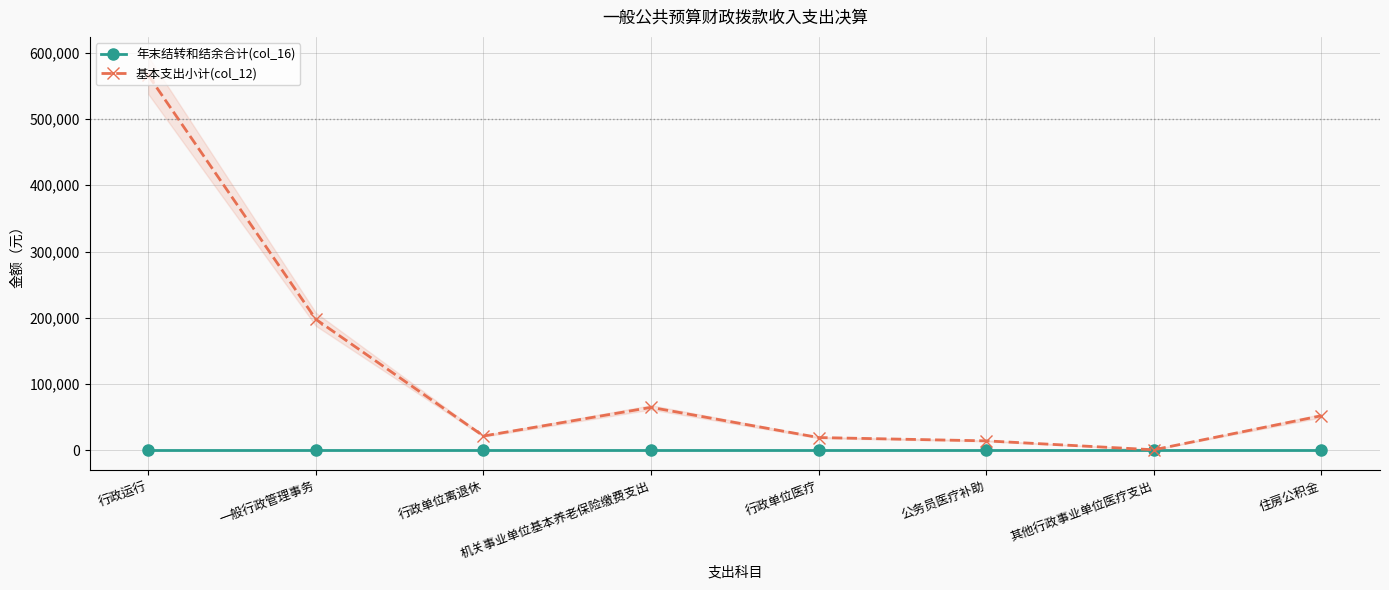

Which category has the lowest value across all series?

行政运行